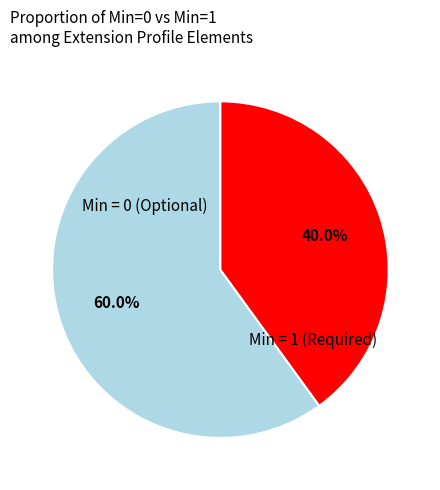

Is there any slice that represents more than half of the pie?

Yes